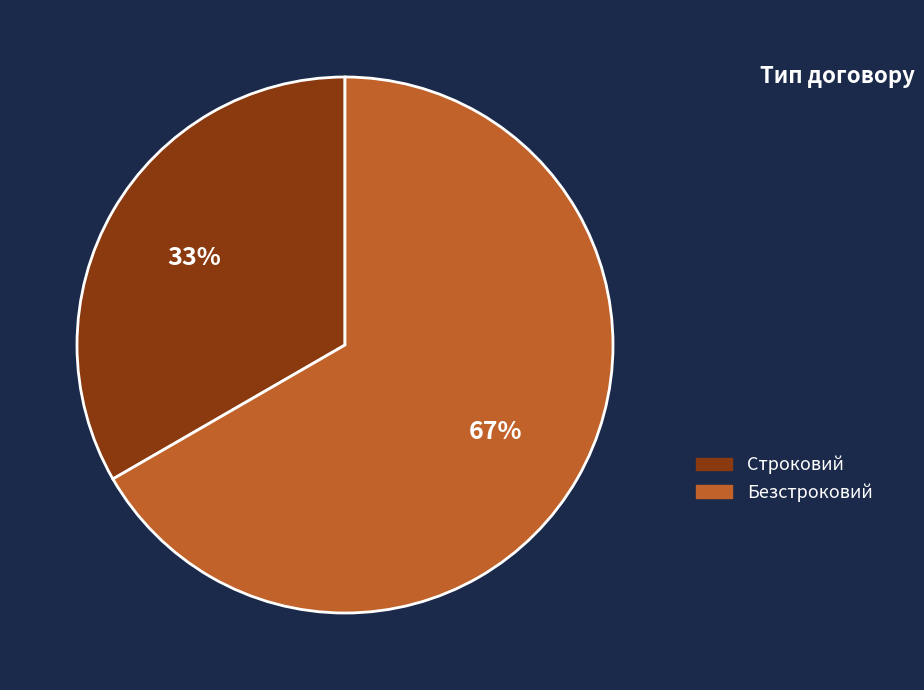

Is Строковий the majority of the pie?

No